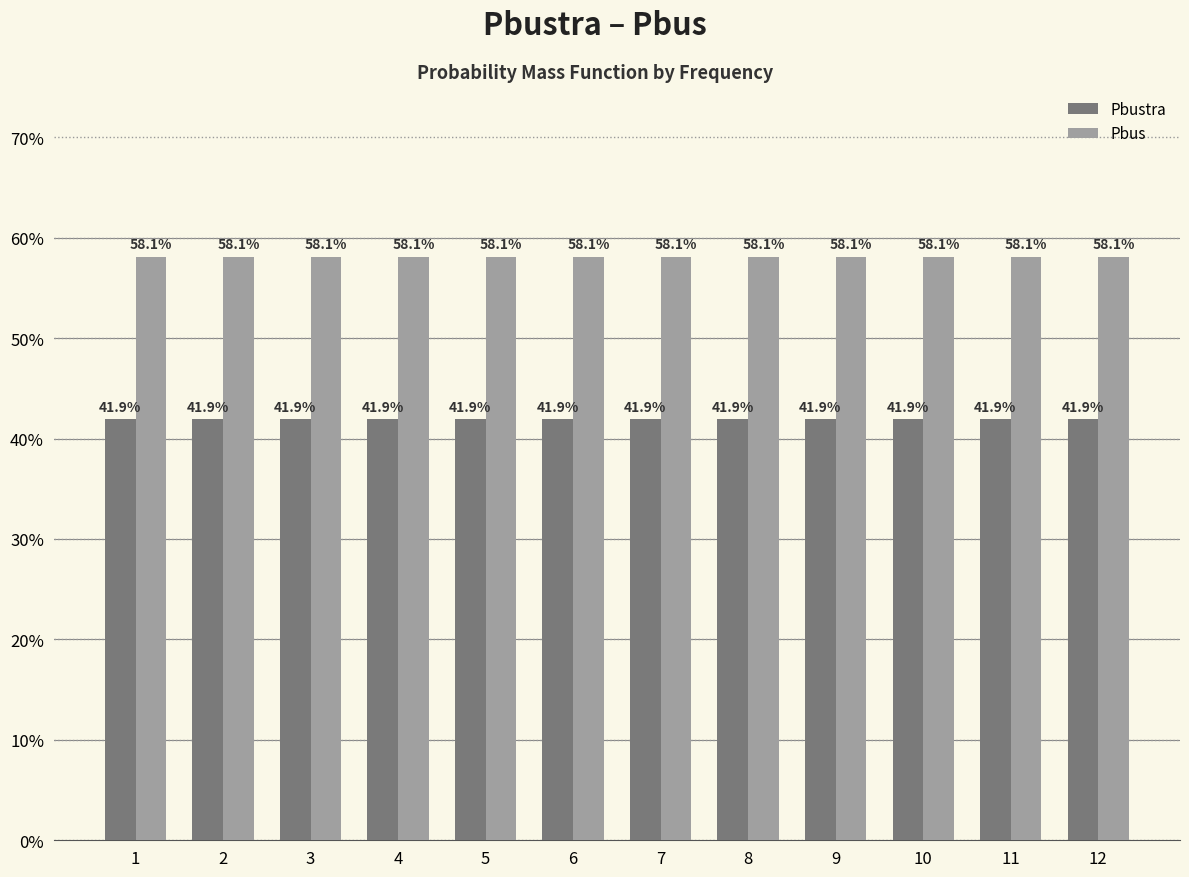

The Pbus series shows 0.6 at 8. True or false?

True